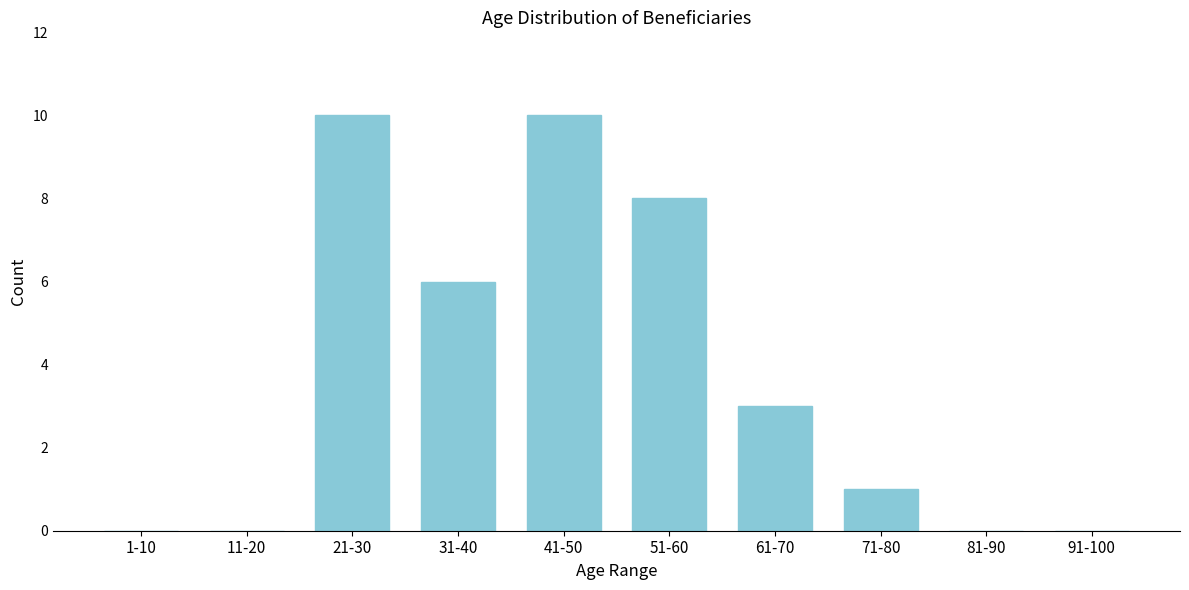

Reading left to right, transcribe all the data shown in this chart.

1-10=0	11-20=0	21-30=10	31-40=6	41-50=10	51-60=8	61-70=3	71-80=1	81-90=0	91-100=0